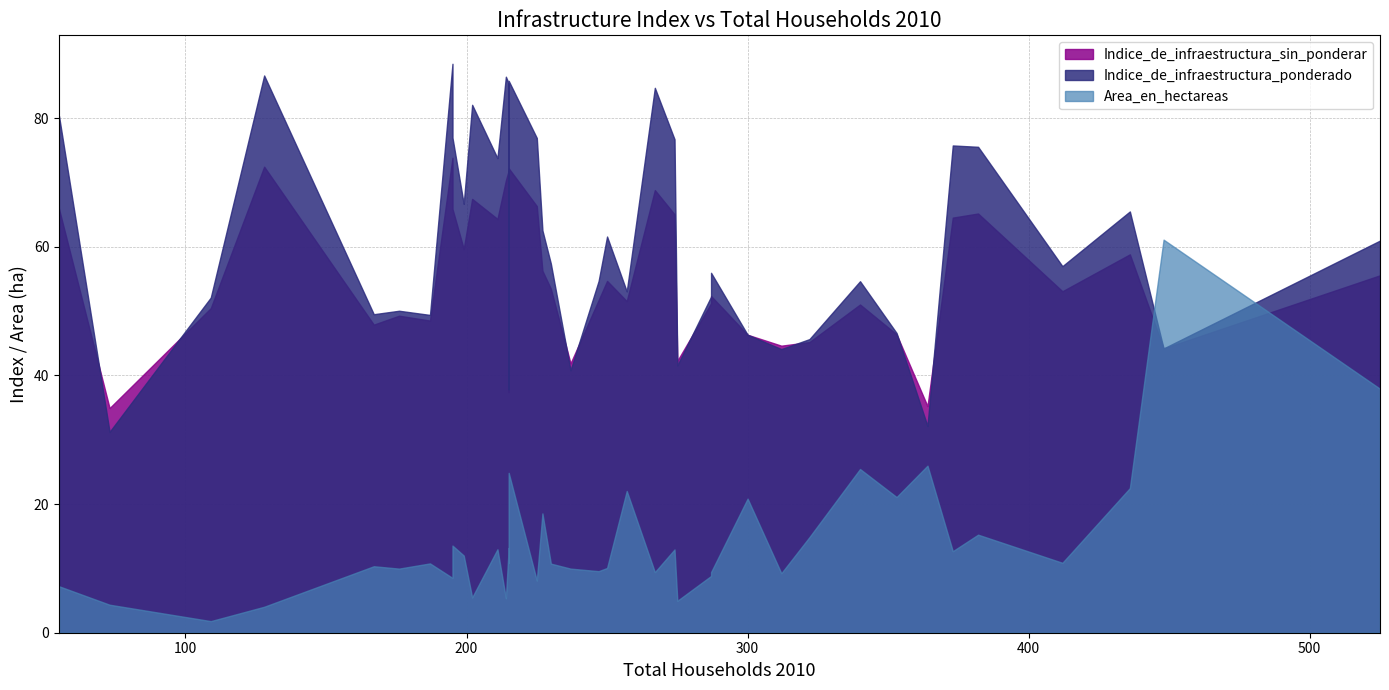

Which label corresponds to the smallest value in the chart?

109